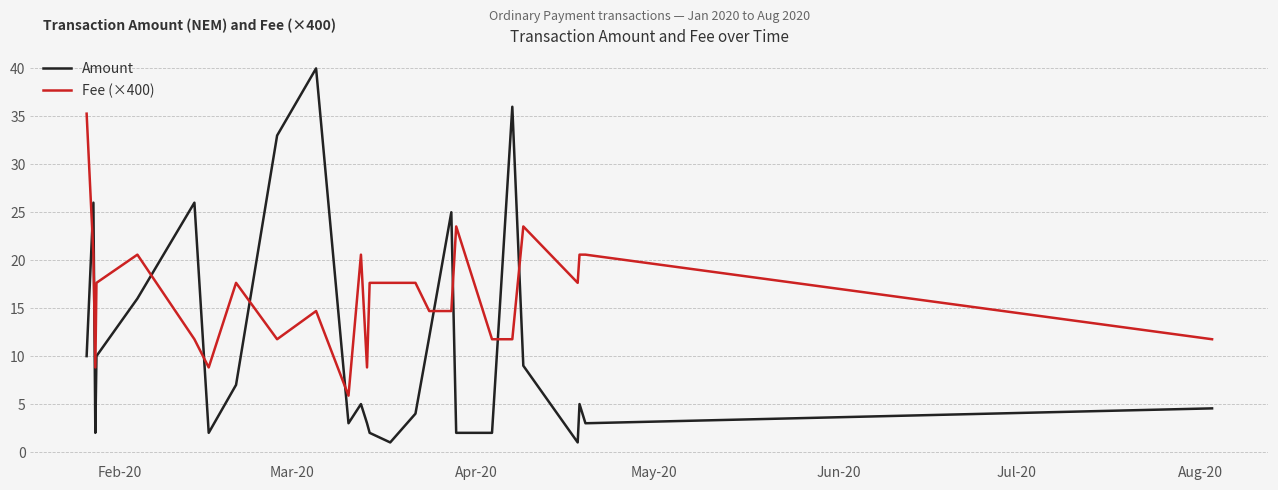

What is the highest value of the Fee (×400) series?

35.3